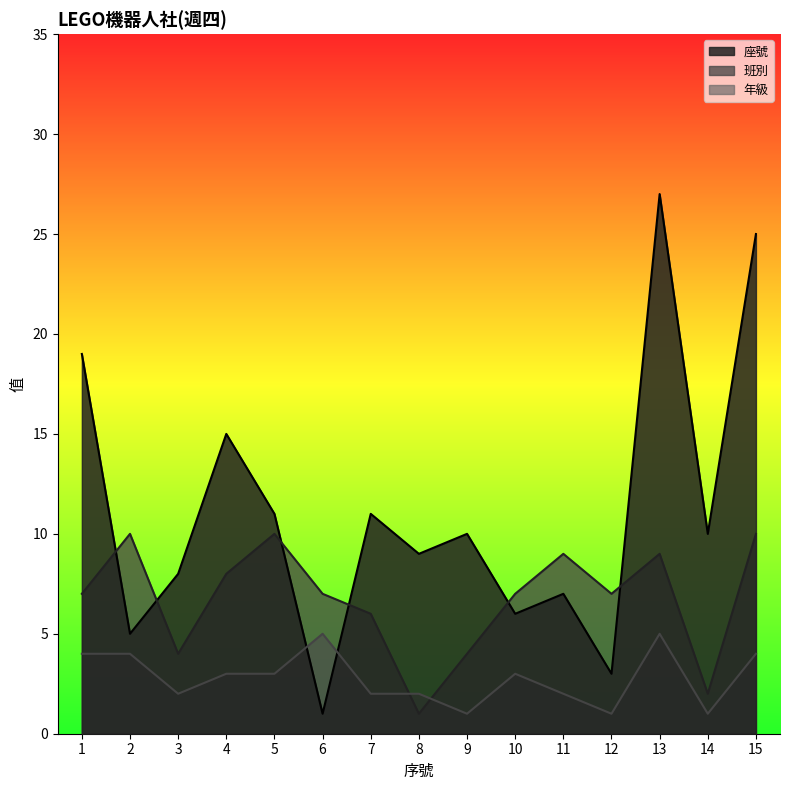

The 座號 series shows 11 at 5. True or false?

True